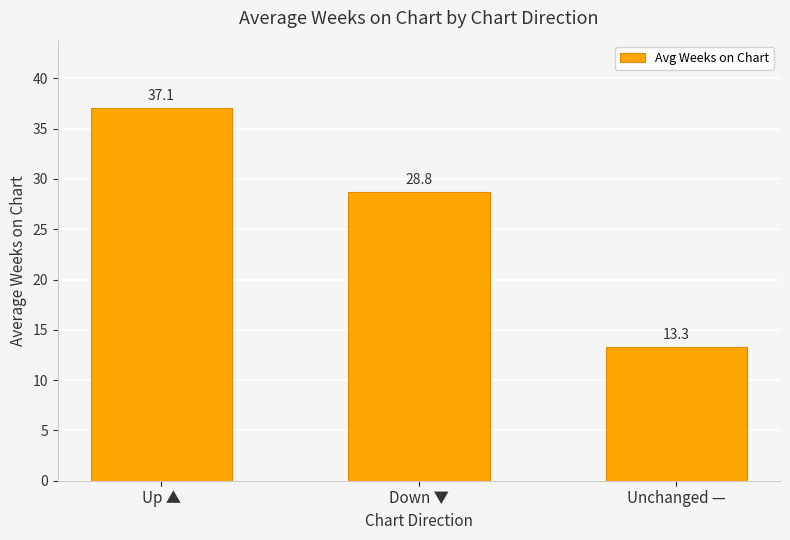

The value at Down ▼ is 28.8. True or false?

True